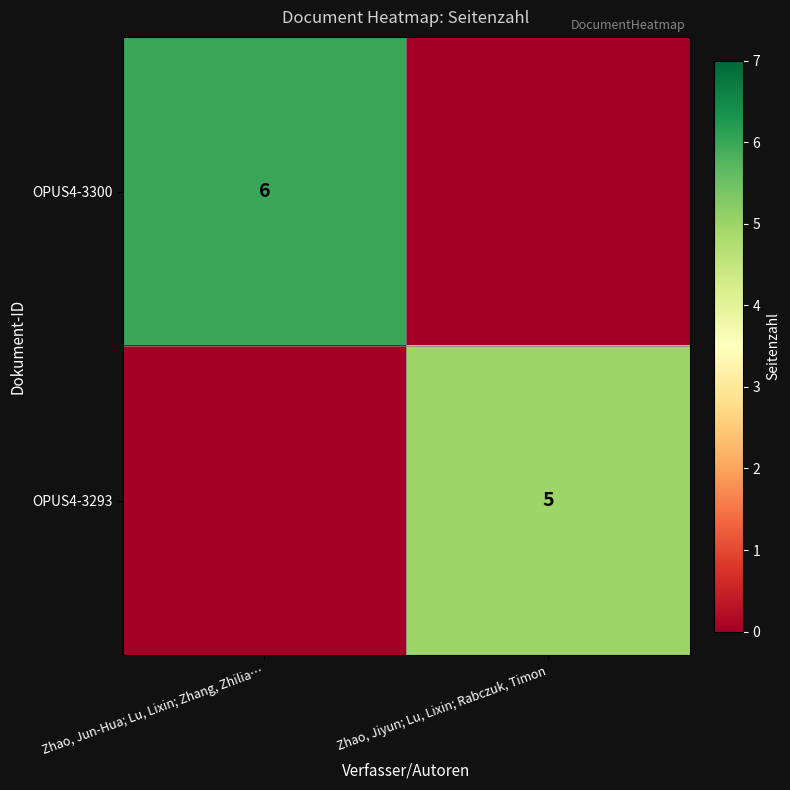

True or false: OPUS4-3293 has a value of 5 at Zhao, Jiyun; Lu, Lixin; Rabczuk, Timon.

True